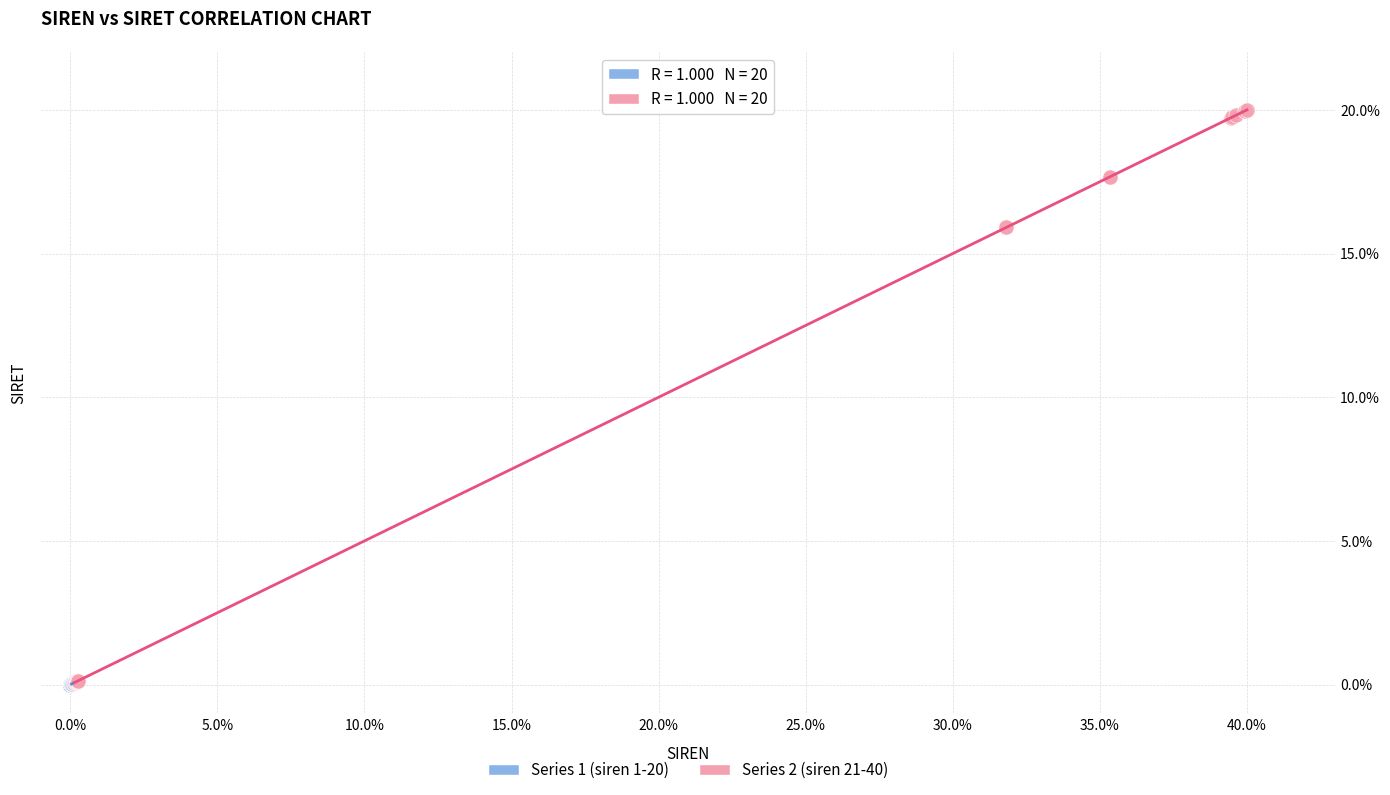

Which series contains the highest Y value?

Series 2 (siren 21-40)